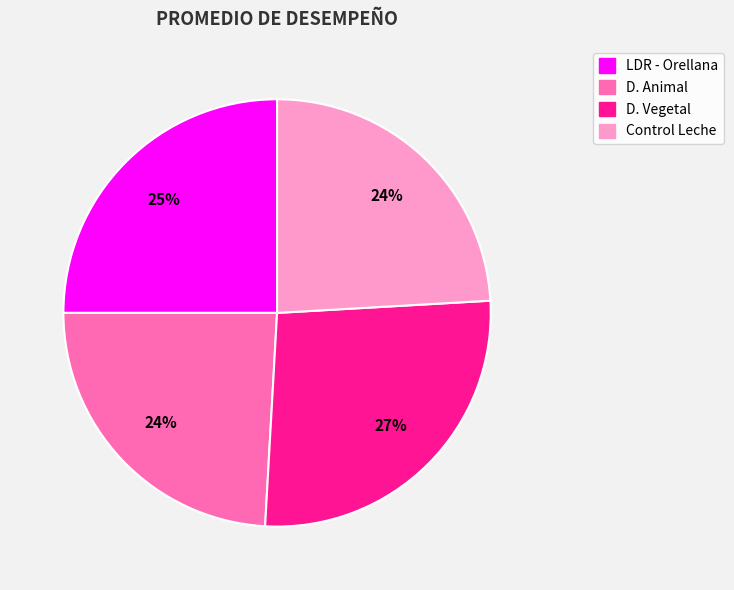

To the nearest percent, what is the combined percentage of D. Animal and LDR - Orellana?

49%